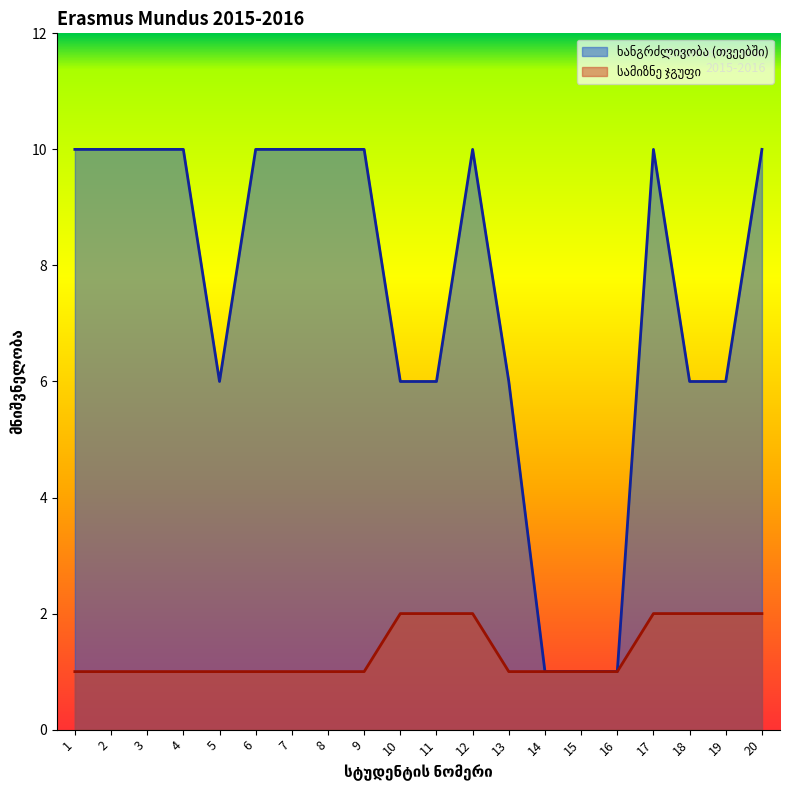

Is it true that სამიზნე ჯგუფი equals 2 at 8?

False